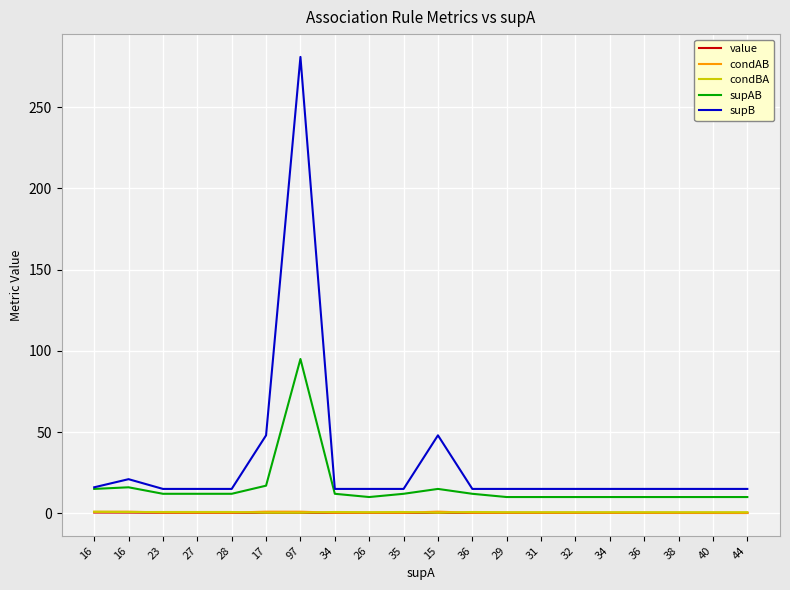

What are all the series names shown in the legend?

value, condAB, condBA, supAB, supB